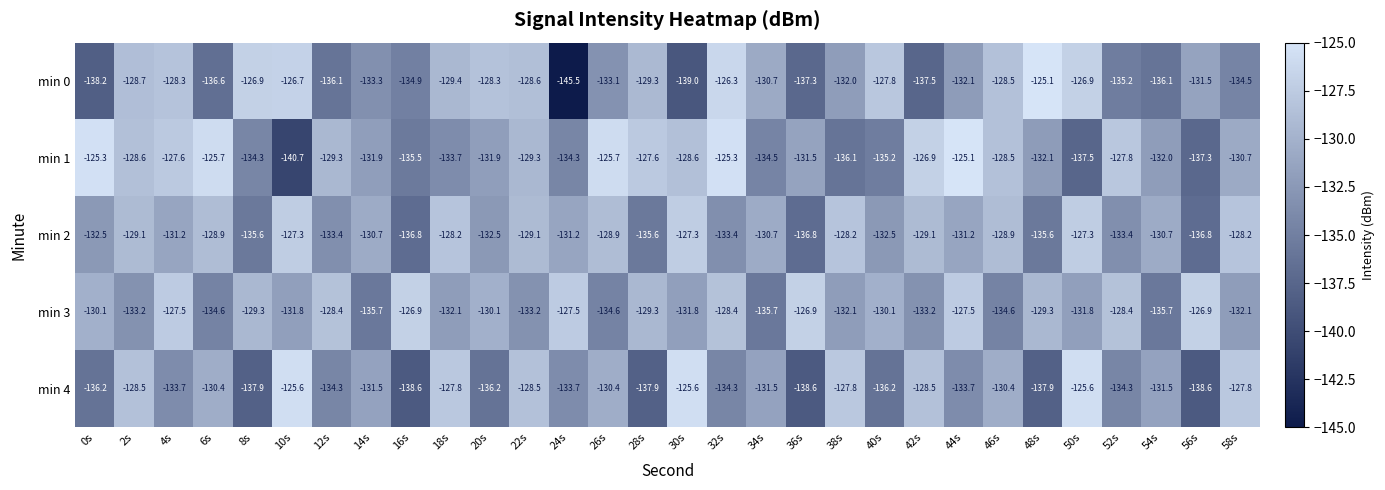

At which category is the sum across all series the highest?

32s